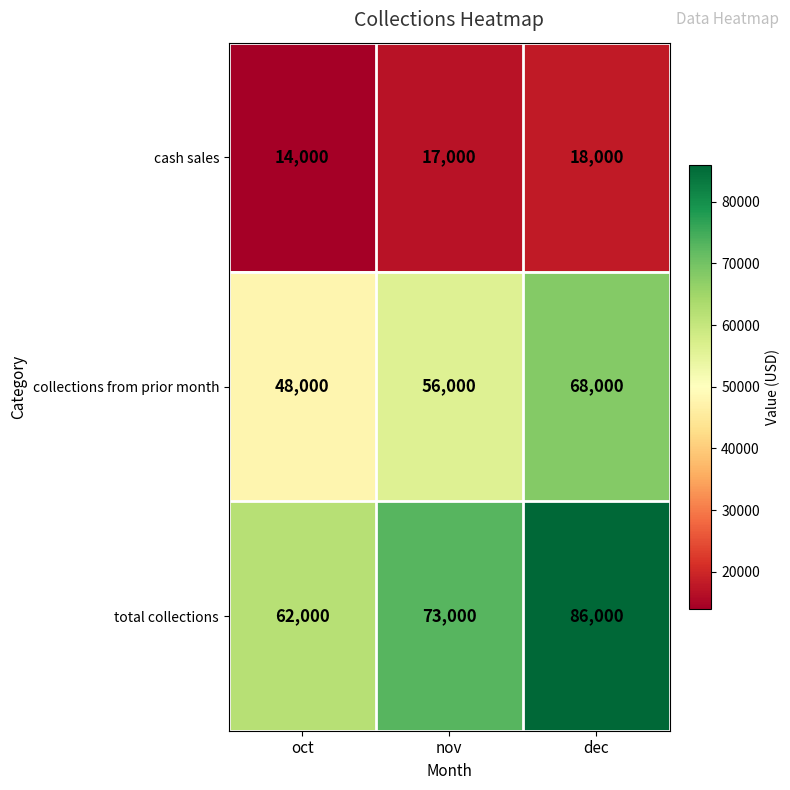

At which label does total collections reach its peak?

dec